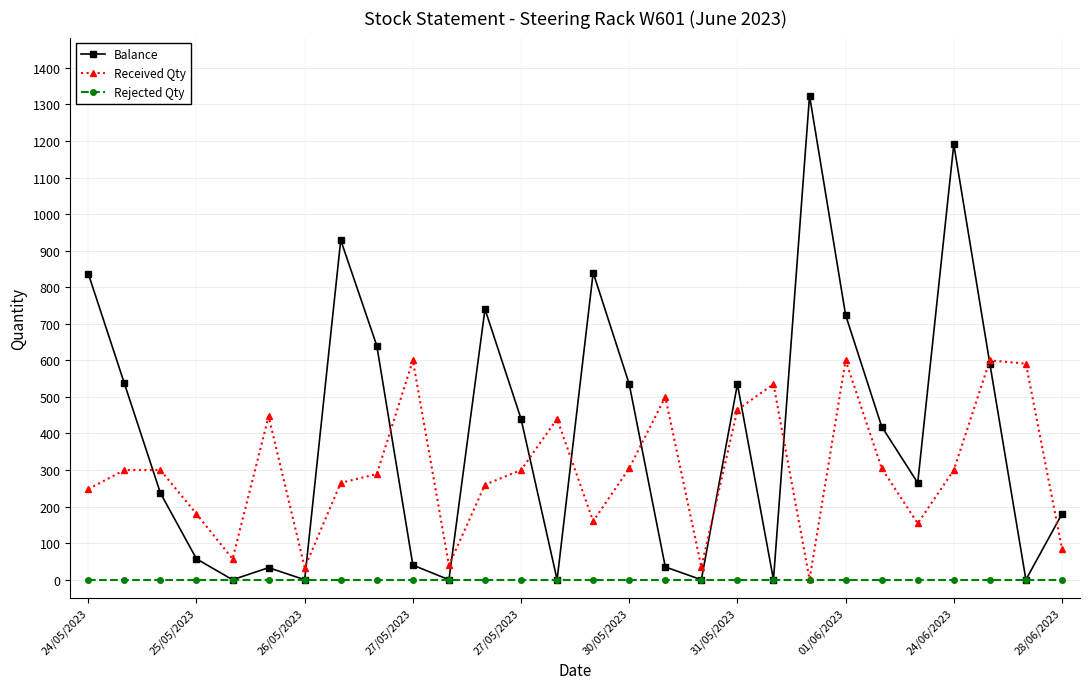

Which series has the largest range (max minus min)?

Balance